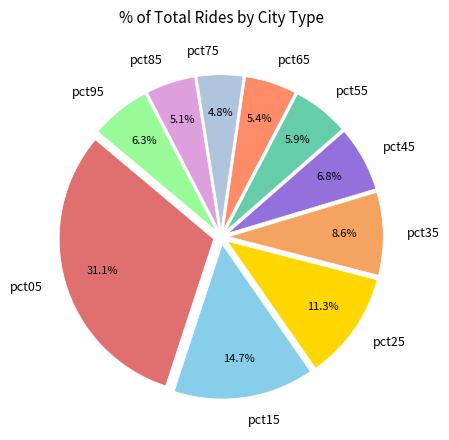

The pct25 slice represents 4% of the pie. True or false?

False